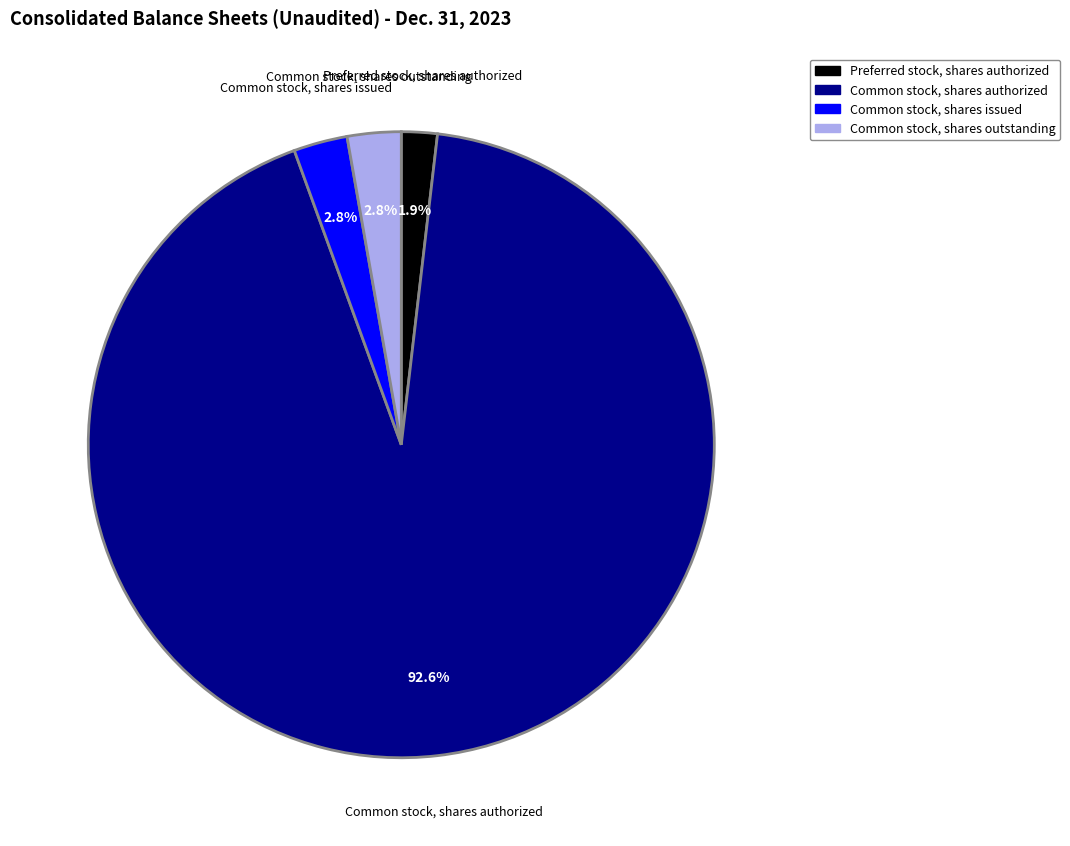

Which category accounts for the majority?

Common stock, shares authorized